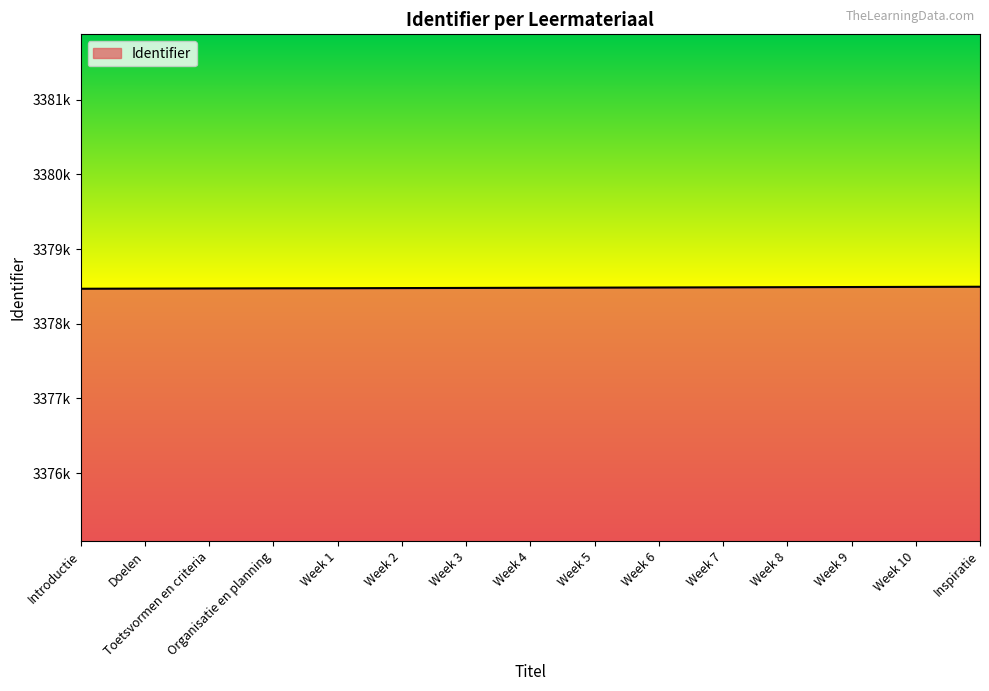

What is the sum of the values at Week 2 and Week 9?

6756970